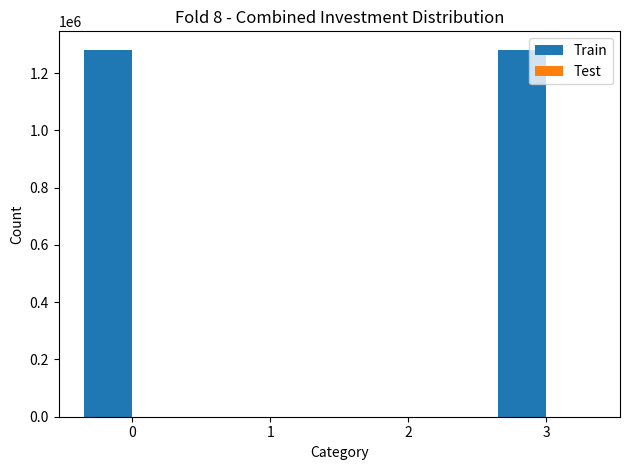

What is the greatest value displayed?

1281676.3